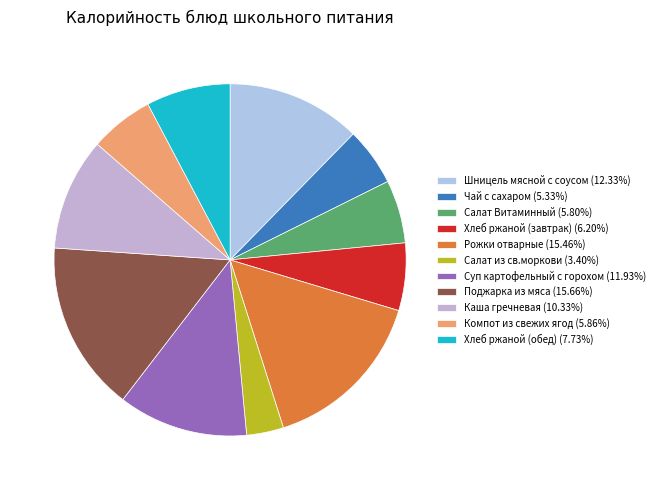

How many slices are in this pie chart?

11